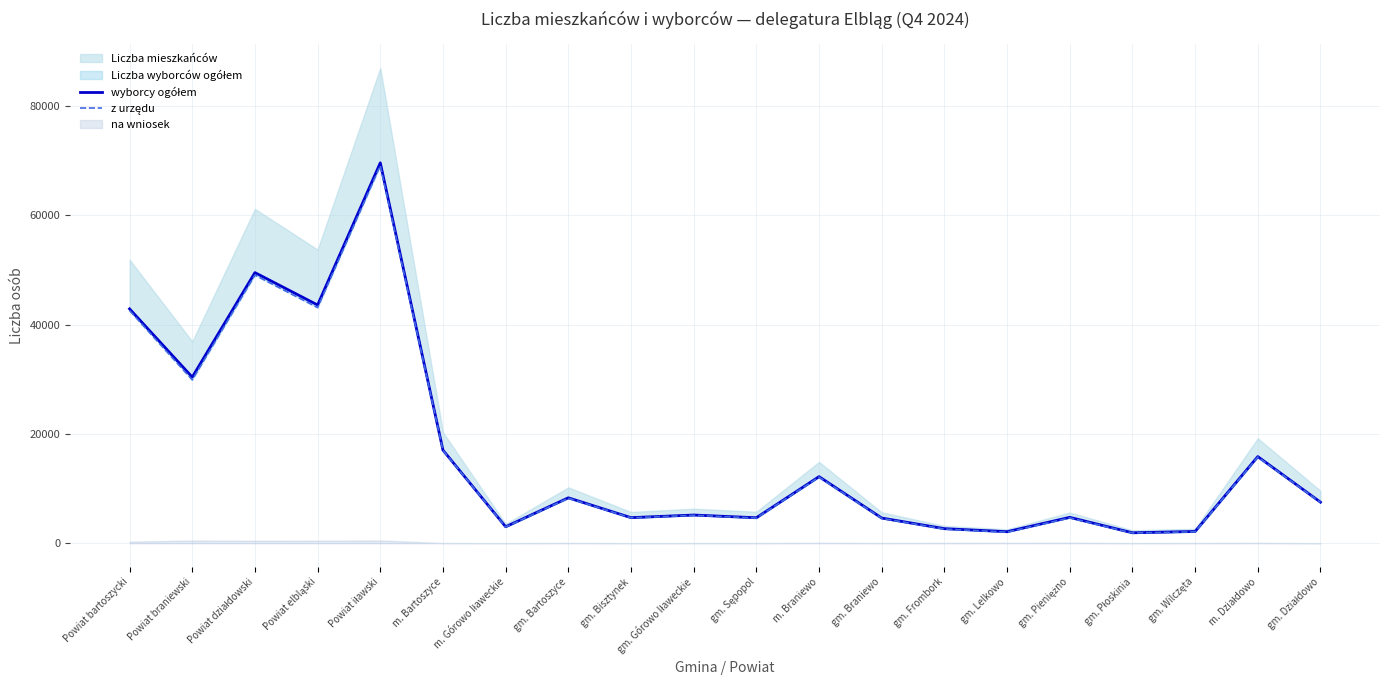

Count the number of categories in the chart.

20